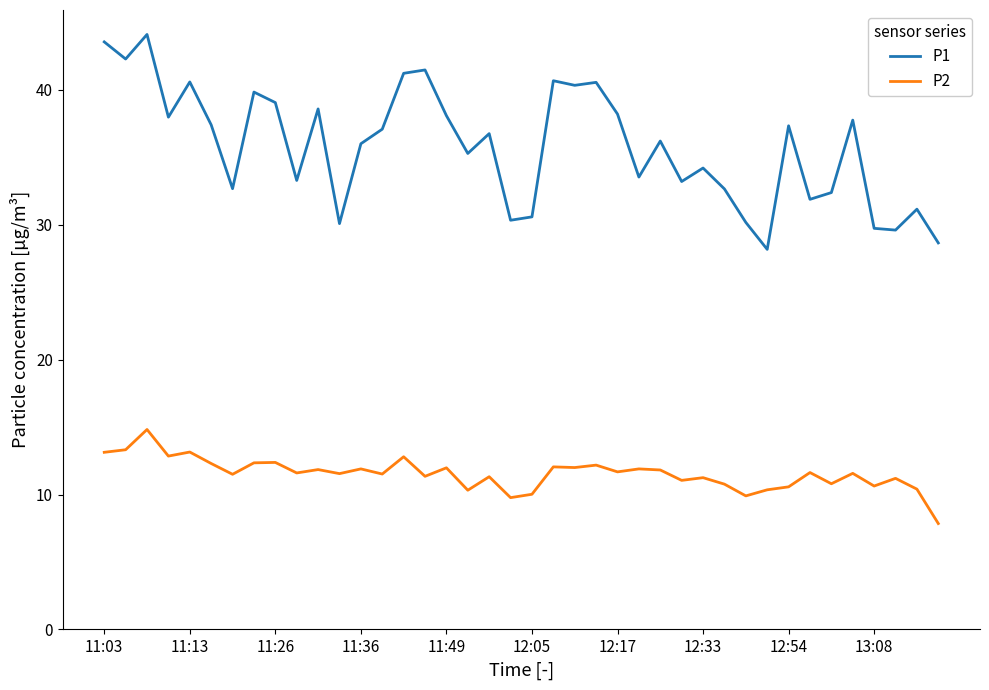

Which series has the largest total across all categories?

P1